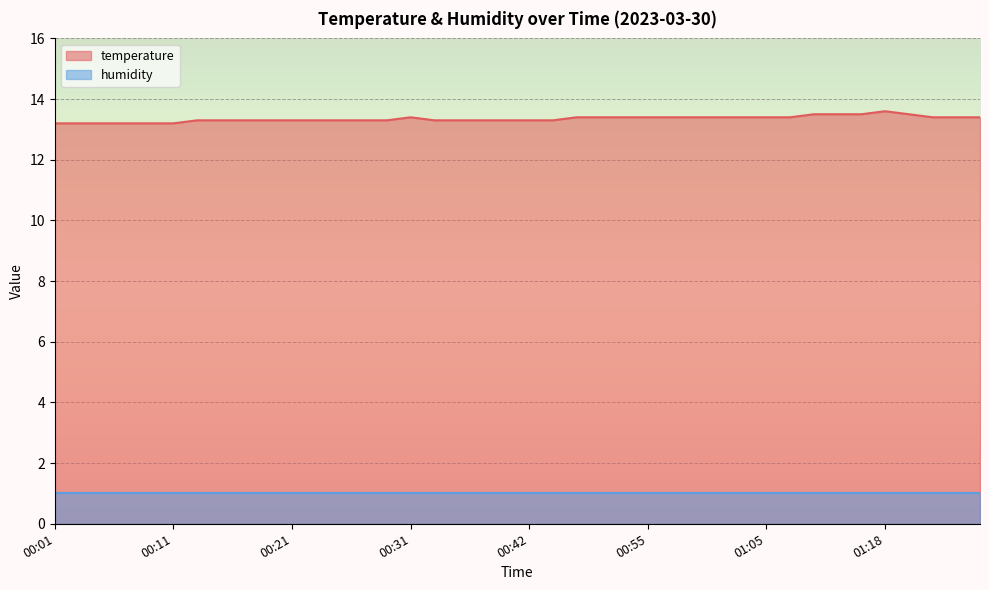

Reading left to right, extract all data points from this chart.

00:01=13.2	00:03=13.2	00:05=13.2	00:07=13.2	00:09=13.2	00:11=13.2	00:13=13.3	00:15=13.3	00:17=13.3	00:19=13.3	00:21=13.3	00:23=13.3	00:25=13.3	00:27=13.3	00:29=13.3	00:31=13.4	00:33=13.3	00:35=13.3	00:37=13.3	00:40=13.3	00:42=13.3	00:46=13.3	00:48=13.4	00:51=13.4	00:53=13.4	00:55=13.4	00:57=13.4	00:59=13.4	01:01=13.4	01:03=13.4	01:05=13.4	01:07=13.4	01:09=13.5	01:11=13.5	01:13=13.5	01:18=13.6	01:23=13.5	01:41=13.4	01:44=13.4	01:46=13.4